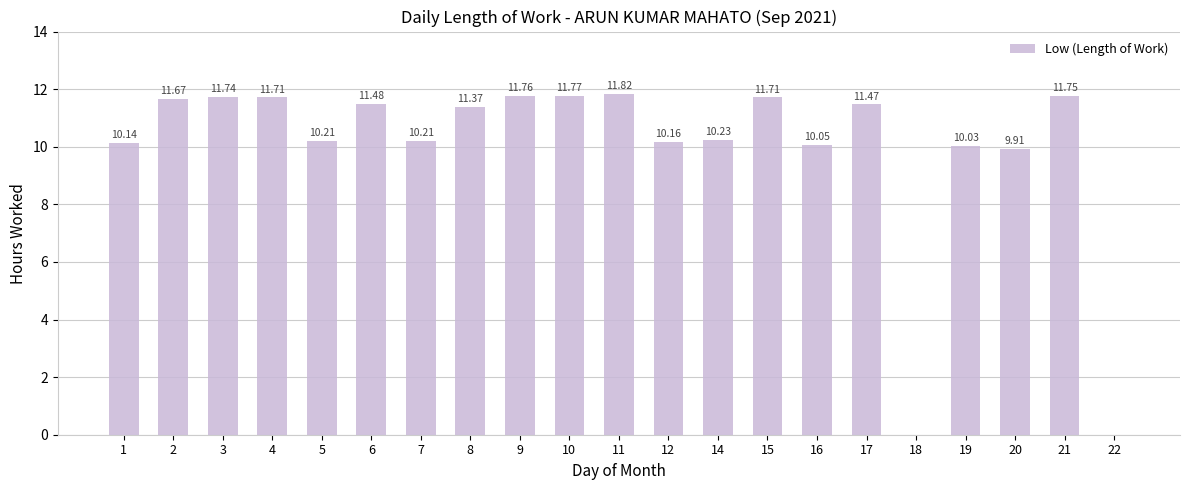

Reading right to left, extract all data points from this chart.

22=0.0	21=11.8	20=9.9	19=10.0	18=0.0	17=11.5	16=10.1	15=11.7	14=10.2	12=10.2	11=11.8	10=11.8	9=11.8	8=11.4	7=10.2	6=11.5	5=10.2	4=11.7	3=11.7	2=11.7	1=10.1